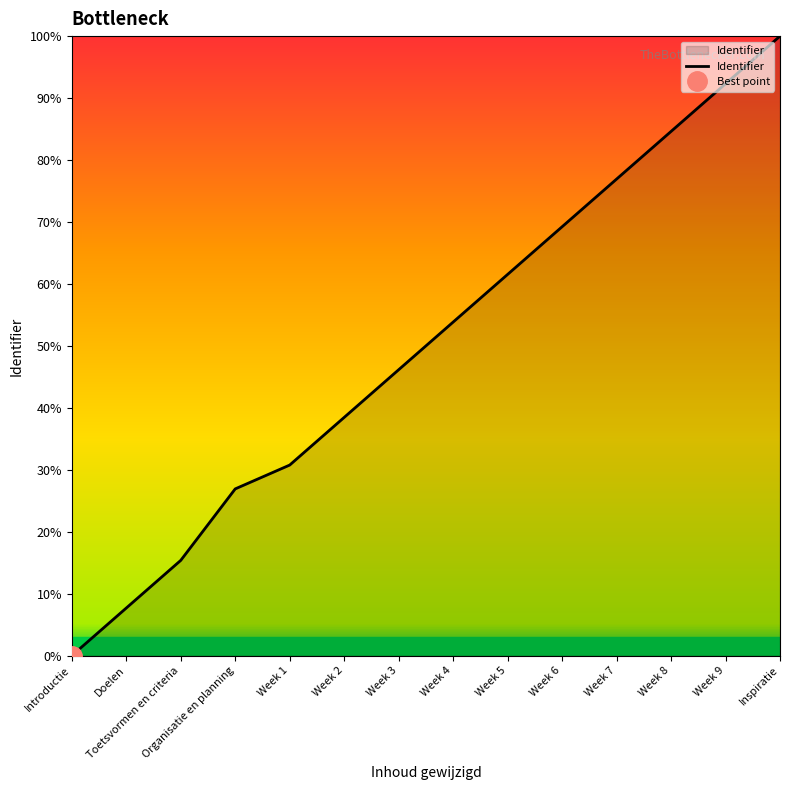

Does the chart display data point markers on the line(s)?

No